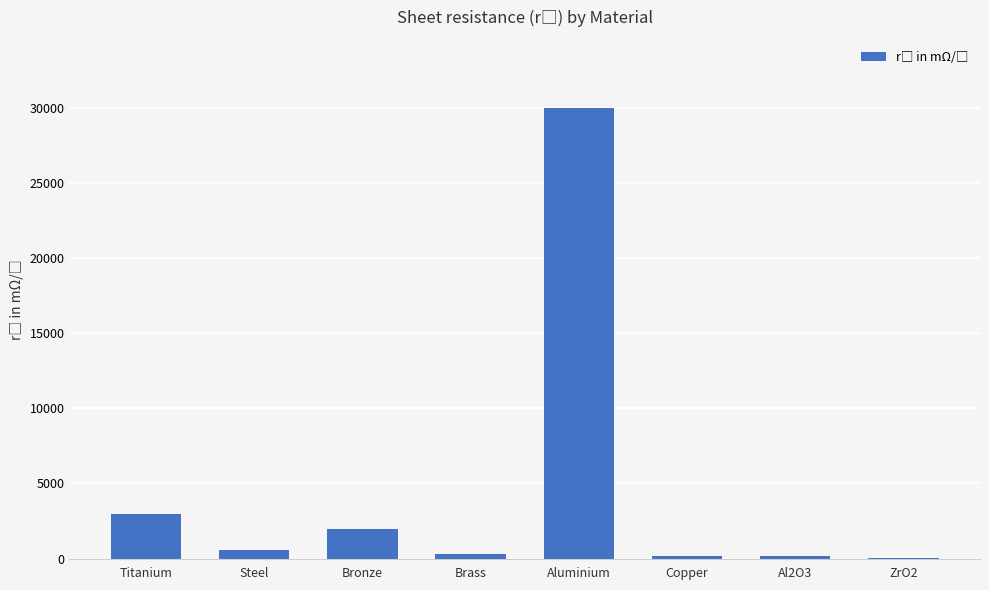

Where is the data nearest to the value 15010?

Titanium